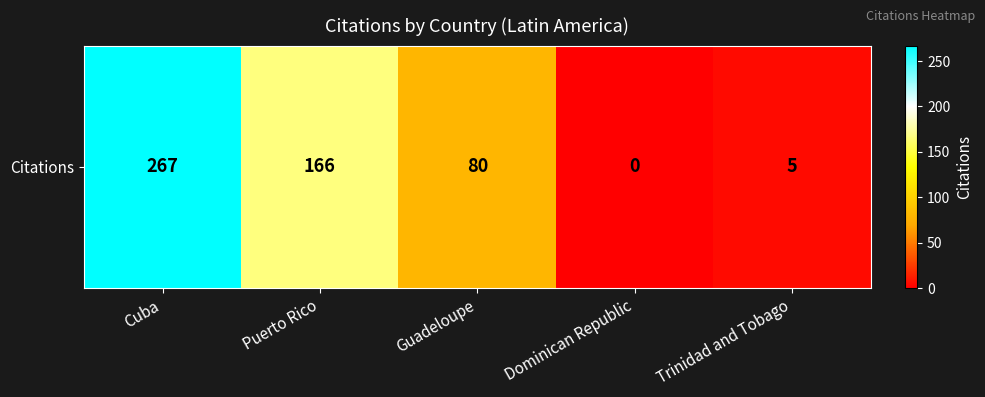

How many series are shown in this chart?

1